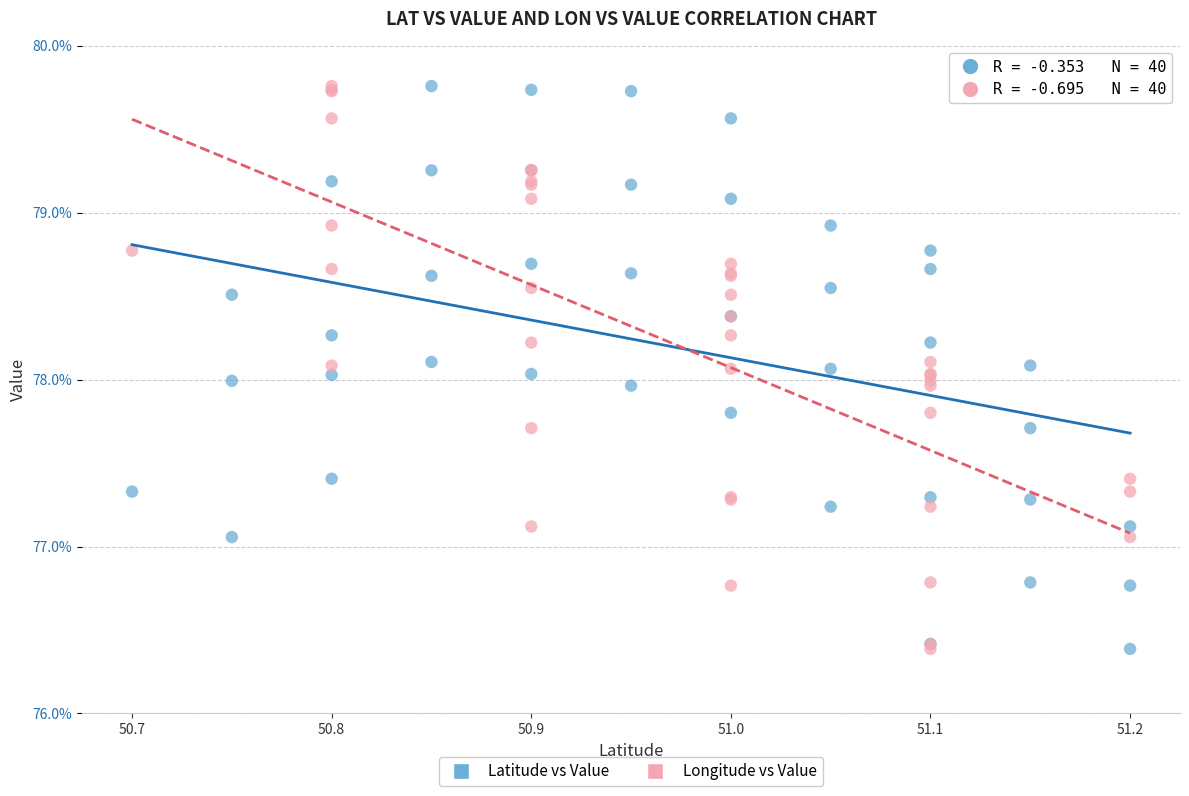

What are all the series names shown in the legend?

Latitude vs Value, Longitude vs Value